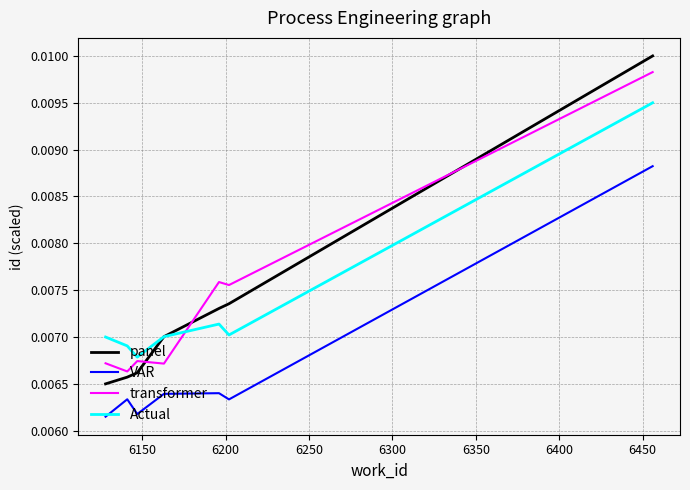

What are all the series names shown in the legend?

panel, VAR, transformer, Actual